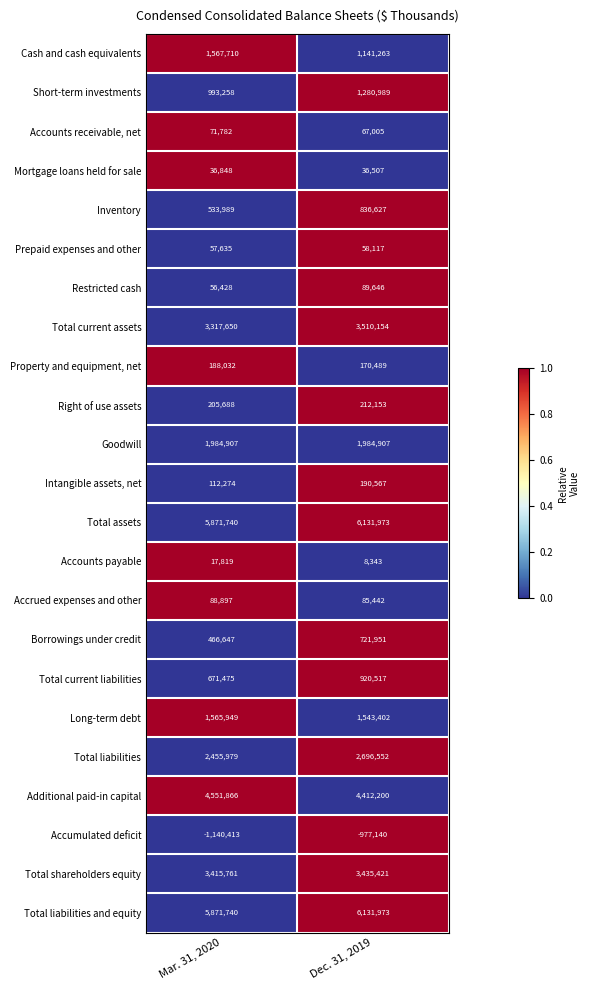

How many distinct data groups are displayed?

23